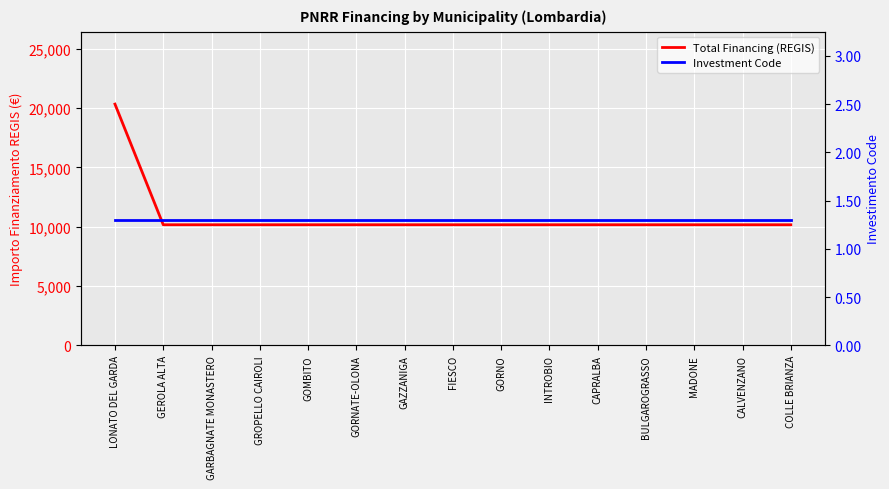

Between GOMBITO and INTROBIO, which is larger?

GOMBITO